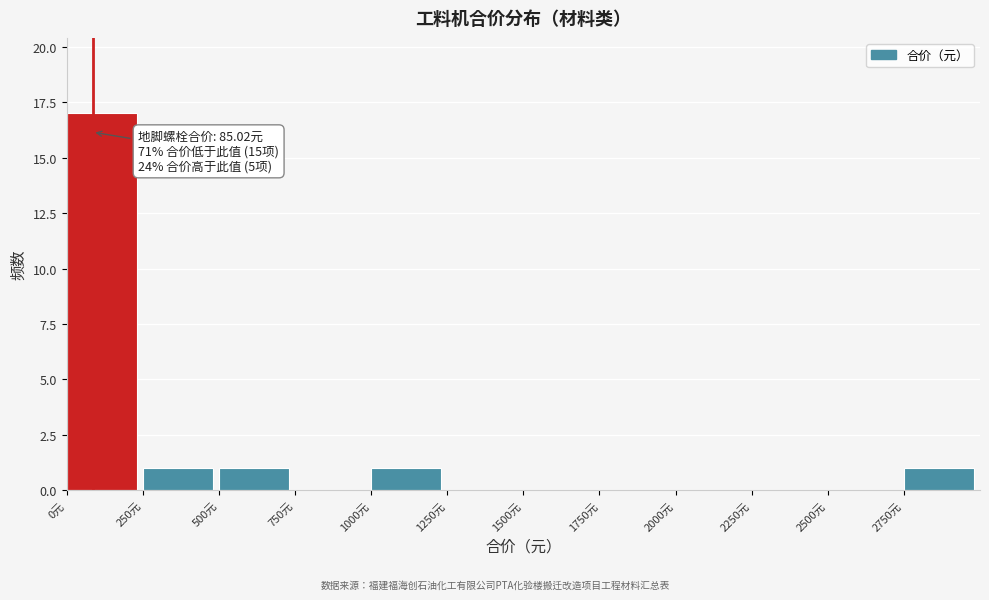

Over which range of the x-axis is the bar tallest?

0 to 250